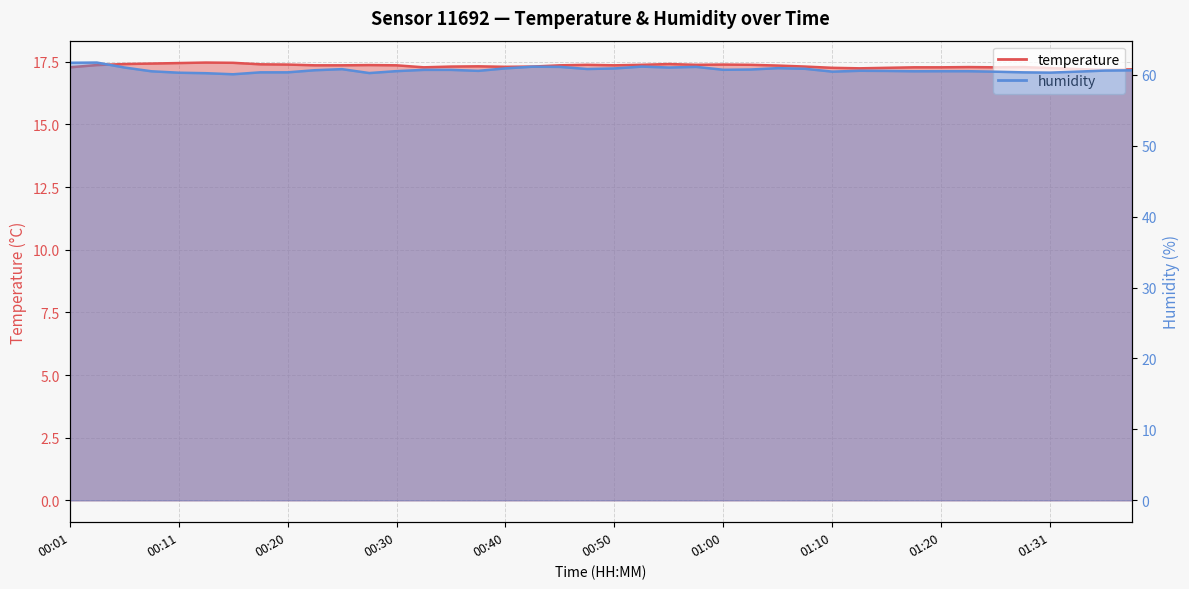

Reading right to left, list all the values displayed in this chart.

temperature: 17.2	17.2	17.2	17.2	17.3	17.3	17.3	17.3	17.3	17.3	17.2	17.3	17.3	17.4	17.4	17.4	17.4	17.4	17.4	17.4	17.4	17.4	17.3	17.3	17.3	17.3	17.3	17.4	17.4	17.4	17.4	17.4	17.4	17.5	17.5	17.4	17.4	17.4	17.4	17.3
humidity: 60.6	60.6	60.4	60.3	60.3	60.4	60.5	60.5	60.5	60.5	60.6	60.4	60.8	60.9	60.7	60.7	61.1	61.0	61.1	60.9	60.8	61.1	61.1	60.9	60.5	60.7	60.7	60.5	60.2	60.8	60.6	60.3	60.3	60.1	60.2	60.3	60.5	61.0	61.7	61.7